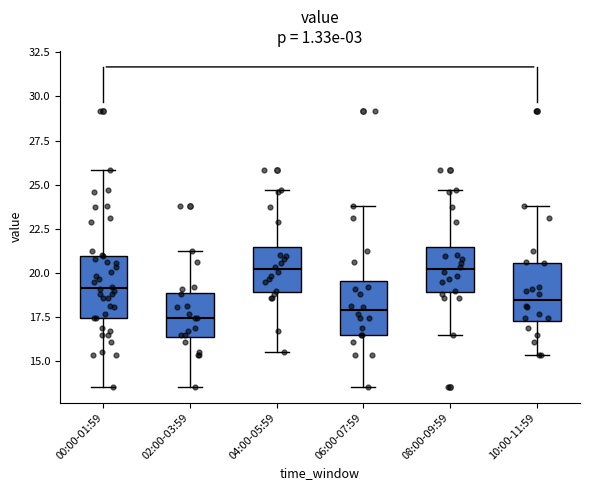

Reading left to right, transcribe this box plot: for each box, give where its median line is, the range the box spans, and where its two whiskers end, as read against the y-axis. The values are not printed on the chart, so give them approximately, as read against the axis.

00:00-01:59: median 19.0, box 17.5 to 21.0, whiskers 13.5 to 26.0
02:00-03:59: median 17.5, box 16.5 to 19.0, whiskers 13.5 to 21.5
04:00-05:59: median 20.0, box 19.0 to 21.5, whiskers 15.5 to 24.5
06:00-07:59: median 18.0, box 16.5 to 19.5, whiskers 13.5 to 24.0
08:00-09:59: median 20.0, box 19.0 to 21.5, whiskers 16.5 to 24.5
10:00-11:59: median 18.5, box 17.5 to 20.5, whiskers 15.5 to 24.0